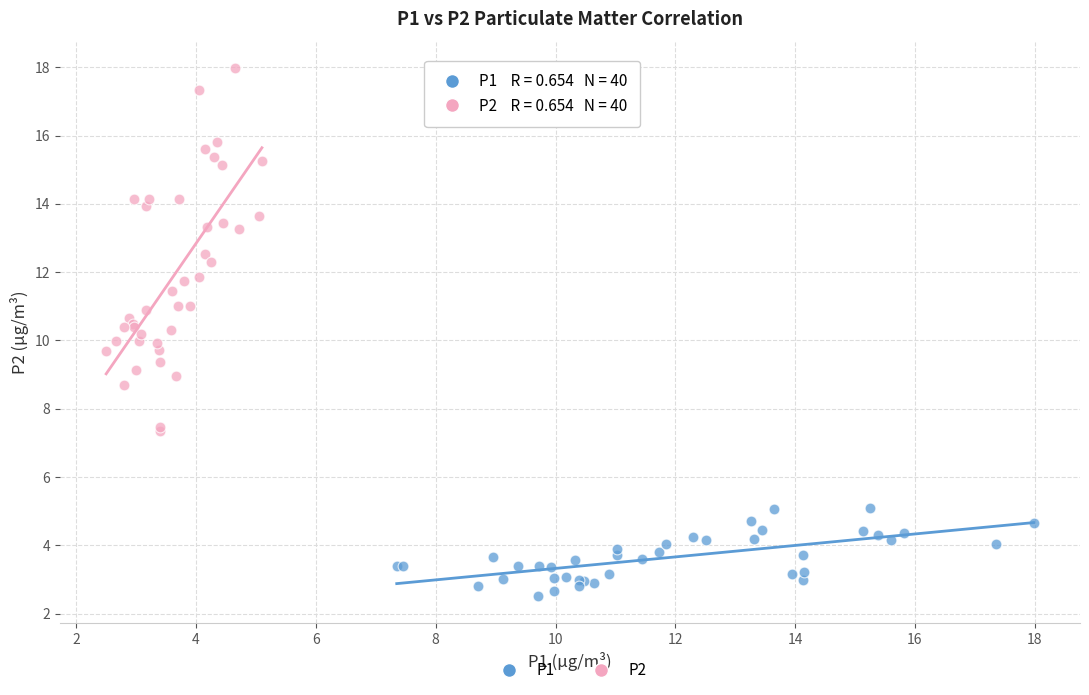

What are all the series names shown in the legend?

P1, P2